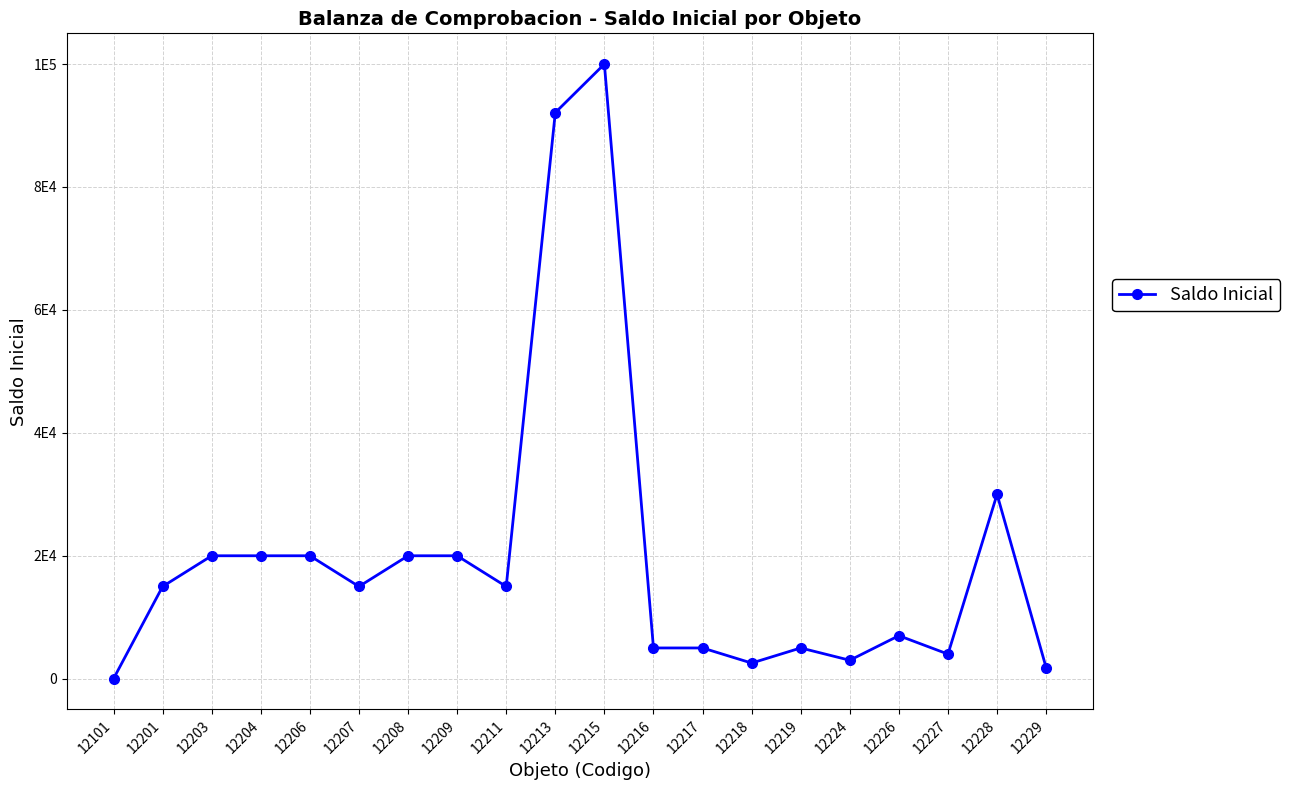

True or false: the data shows 7943.0 at 12204.

False